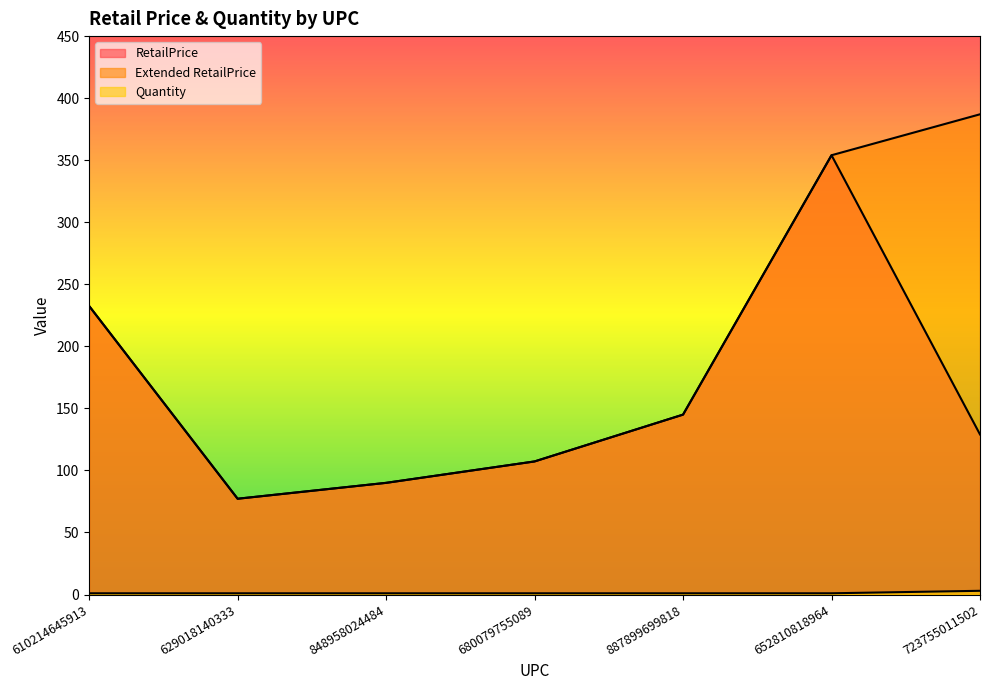

List the series in order of their peak value, lowest first.

Quantity, RetailPrice, Extended RetailPrice